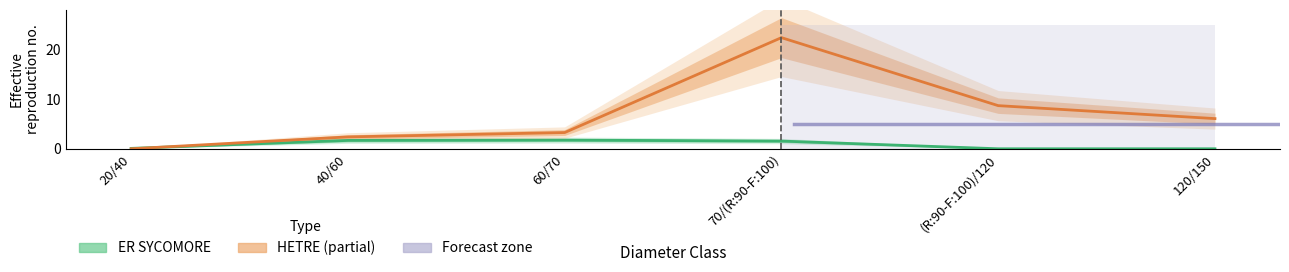

Where is HETRE nearest to the value 11?

(R:90-F:100)/120